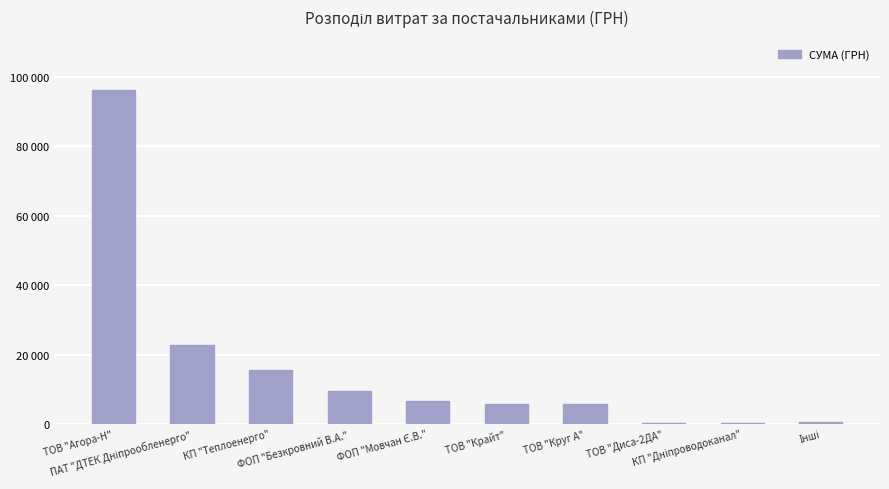

What is the difference between the values at ПАТ "ДТЕК Дніпрообленерго" and ТОВ "Агора-Н"?

73584.6